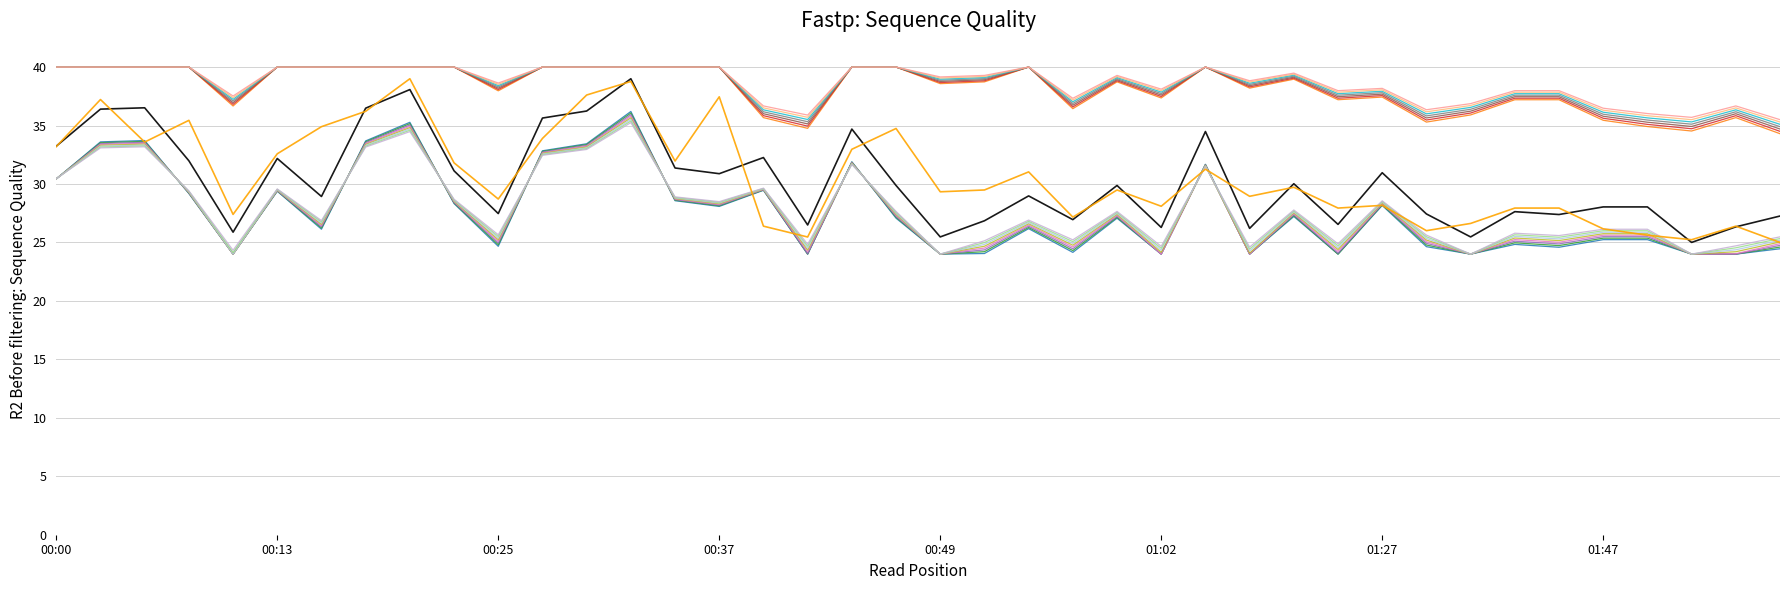

Reading right to left, transcribe all the data shown in this chart.

P1: 27.3	26.3	25.0	28.0	28.0	27.4	27.6	25.5	27.4	31.0	26.5	30.0	26.2	34.5	26.3	29.9	26.9	29.0	26.9	25.5	29.9	34.7	26.5	32.3	30.9	31.4	39.0	36.2	35.6	27.5	31.1	38.1	36.5	28.9	32.2	25.9	32.0	36.5	36.4	33.2
P2: 25.0	26.4	25.2	25.6	26.2	27.9	27.9	26.6	26.0	28.2	27.9	29.7	28.9	31.3	28.1	29.5	27.2	31.0	29.5	29.3	34.7	33.0	25.5	26.4	37.5	32.0	38.8	37.6	33.9	28.7	31.8	39.0	36.2	34.9	32.6	27.4	35.4	33.6	37.2	33.2